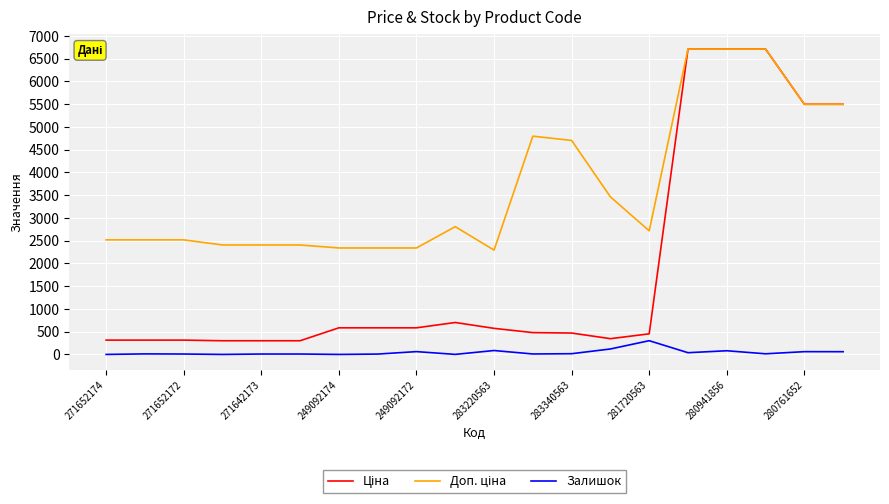

What is the maximum value shown in the chart?

6710.2